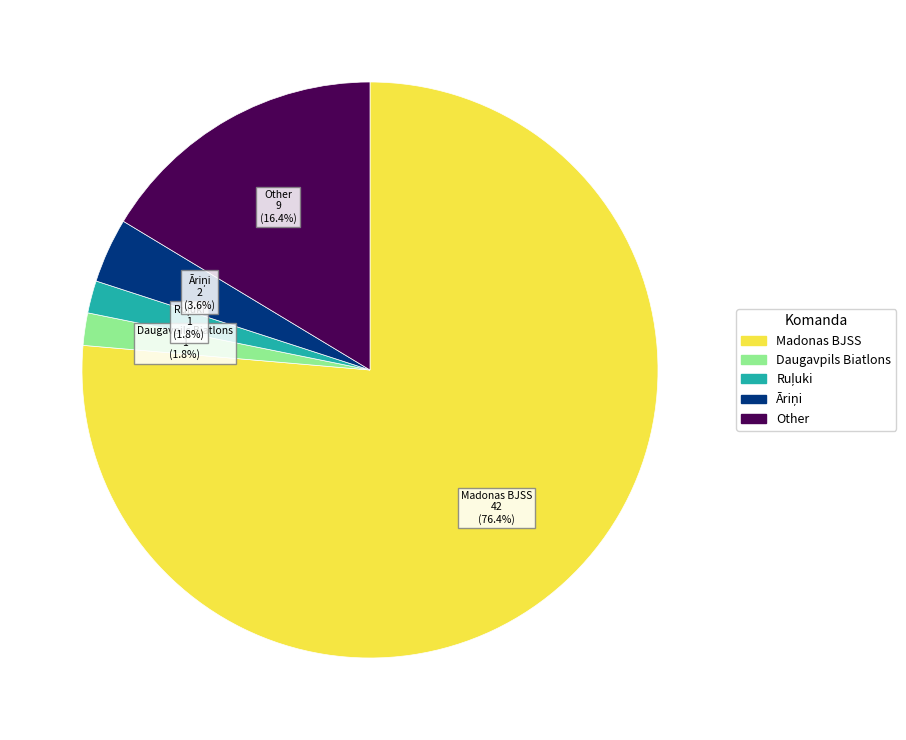

The Other slice represents 16% of the pie. True or false?

True